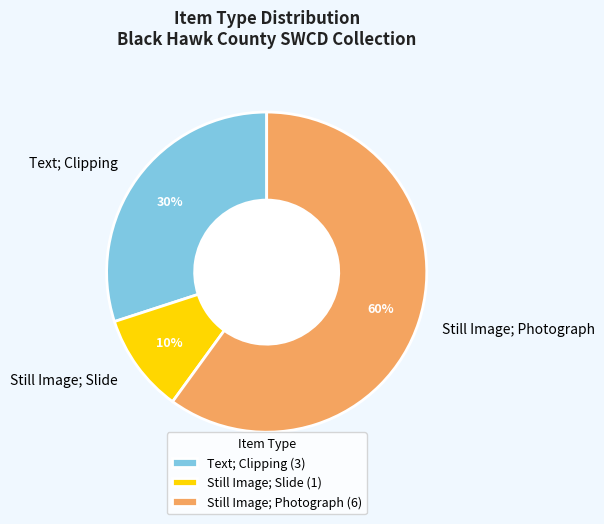

To the nearest percent, what is the difference between the largest and smallest slice percentages?

50%